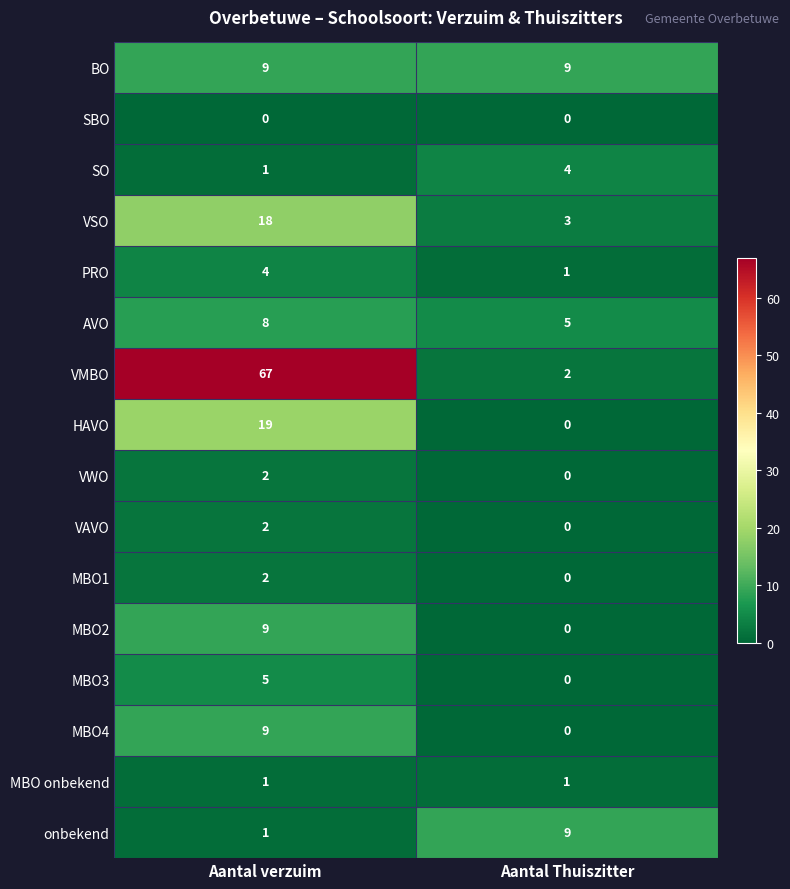

How many categories are shown in the chart?

2